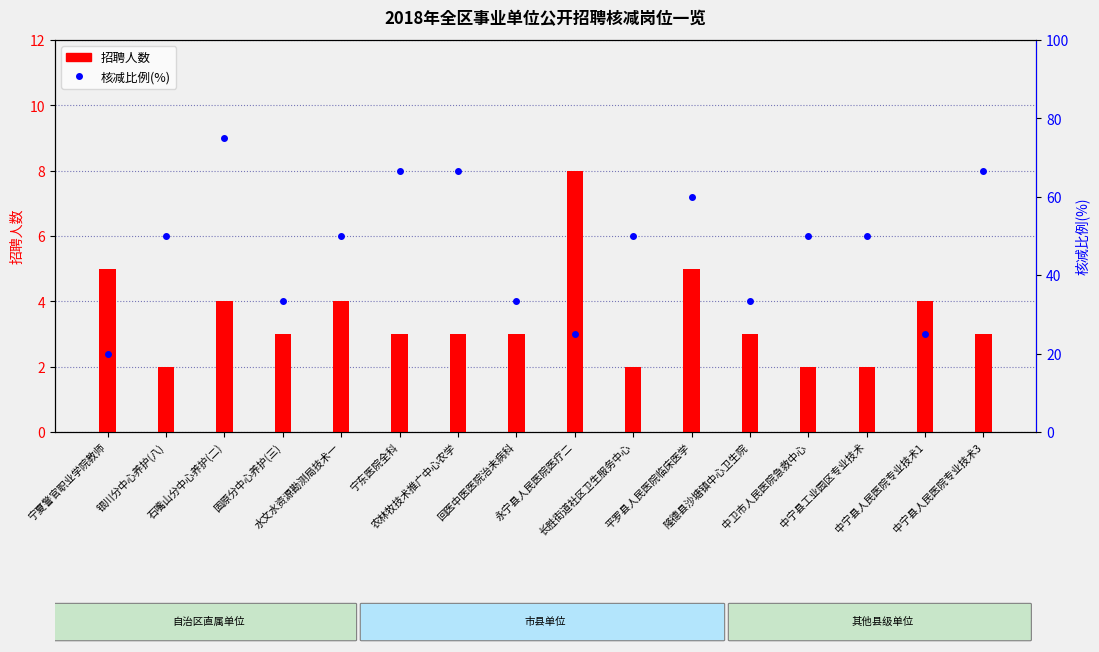

What is the difference between the maximum and minimum values in the 核减比例(%) series?

55.0